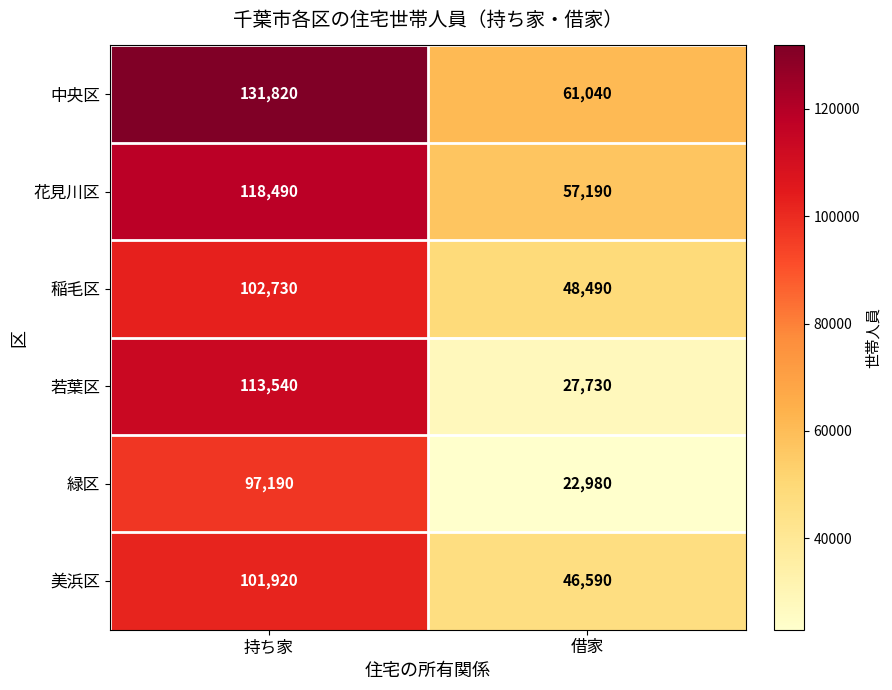

What is the average value of the 稲毛区 series?

75610